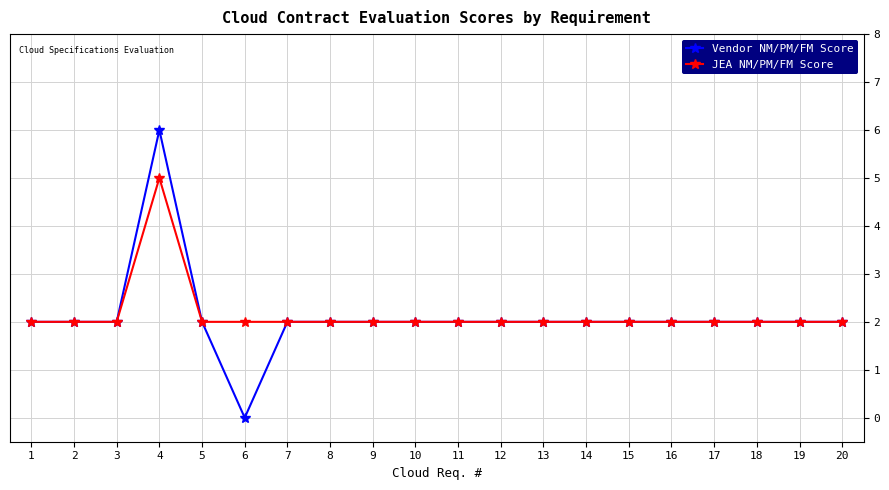

Which series has the widest spread of values?

Vendor NM/PM/FM Score